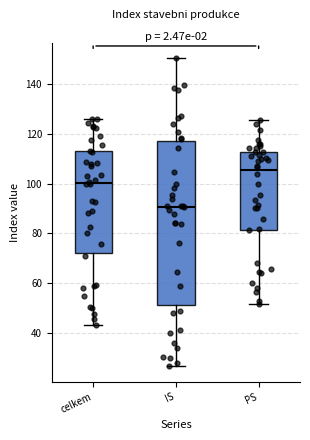

Which box is the tallest, from its lower edge to its upper edge?

IS